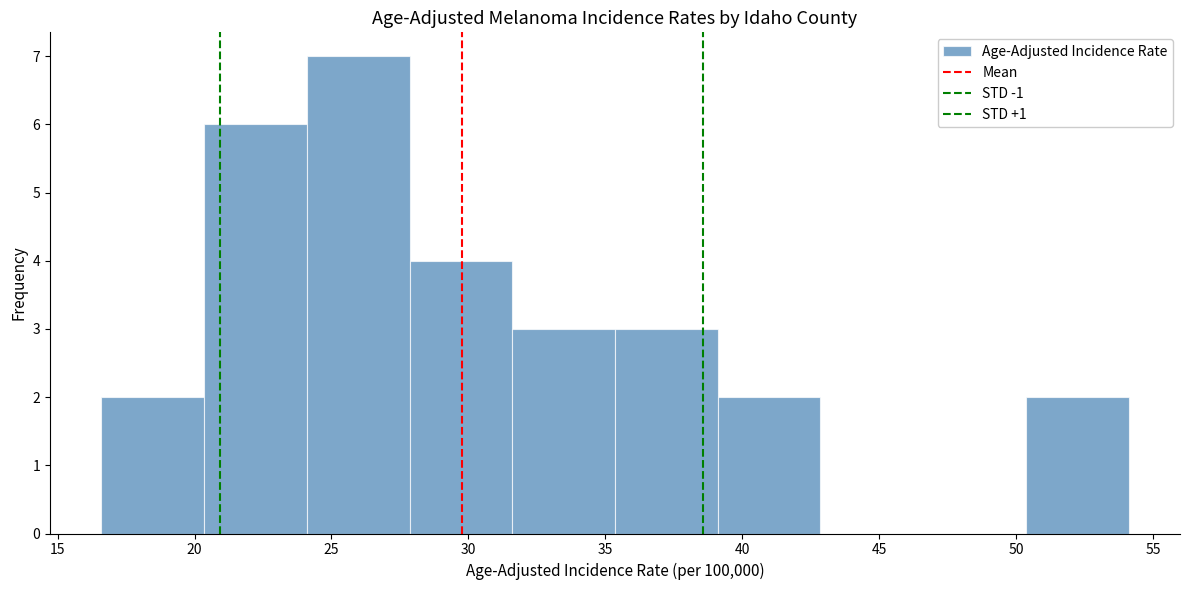

Which range on the x-axis has the tallest bar?

24.10 to 27.85